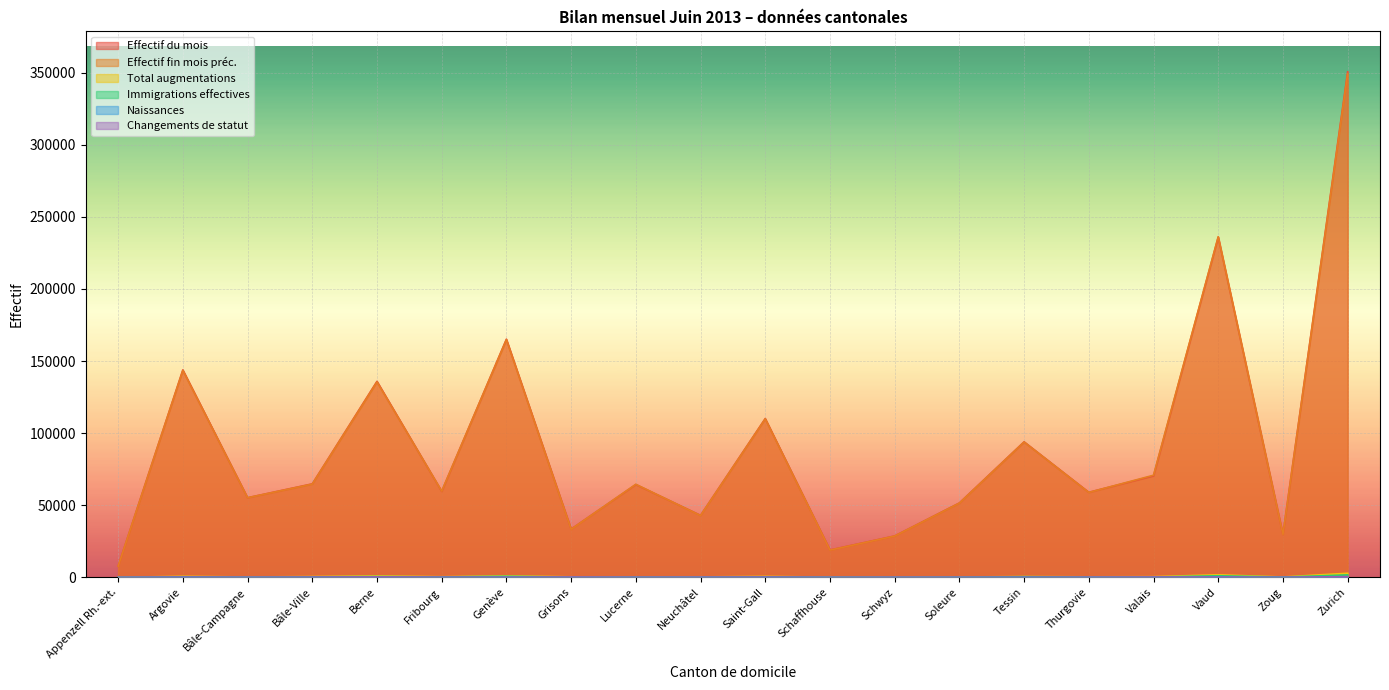

True or false: Total augmentations and Effectif fin mois préc. cross at least once.

False